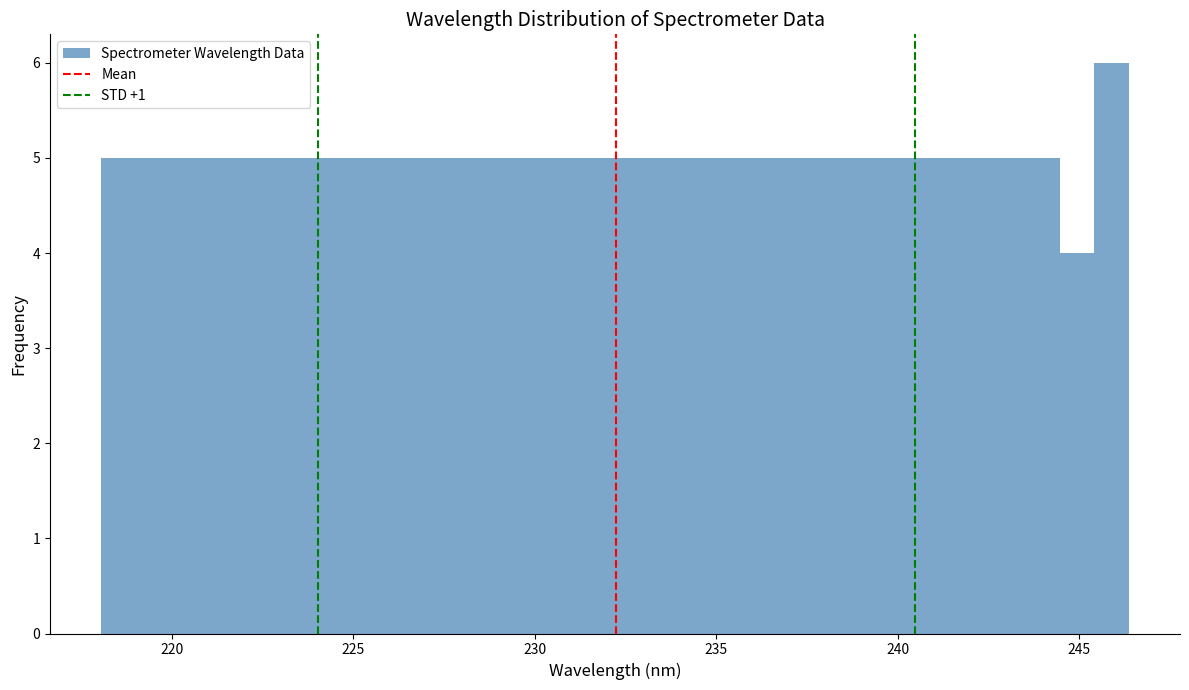

Around what value on the x-axis is the tallest bar? Give the approximate position of its centre, as read against the axis.

246.0